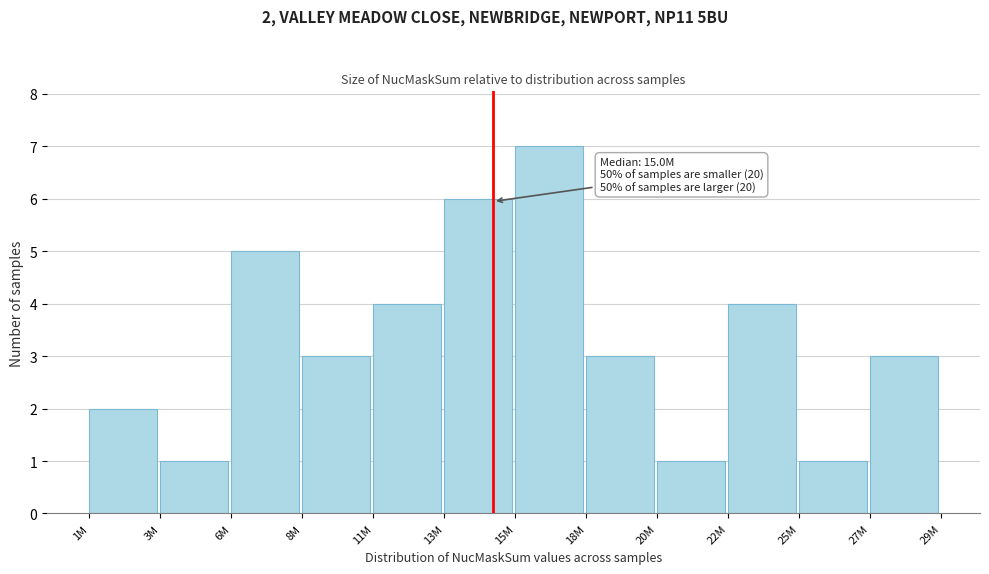

Reading left to right, list all the values displayed in this chart.

1M=2	3M=1	6M=5	8M=3	11M=4	13M=6	15M=7	18M=3	20M=1	22M=4	25M=1	27M=3